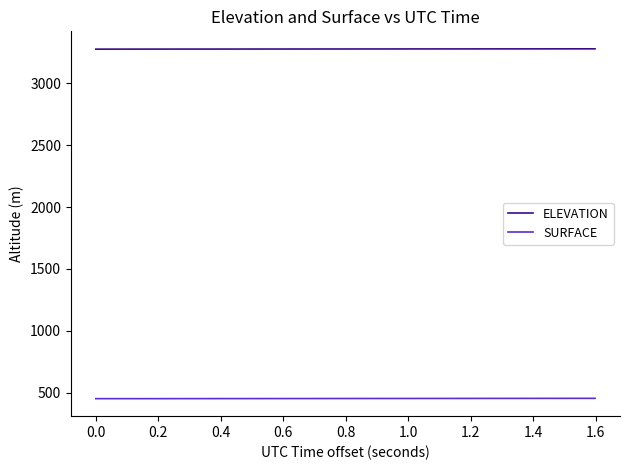

True or false: ELEVATION and SURFACE cross at least once.

False